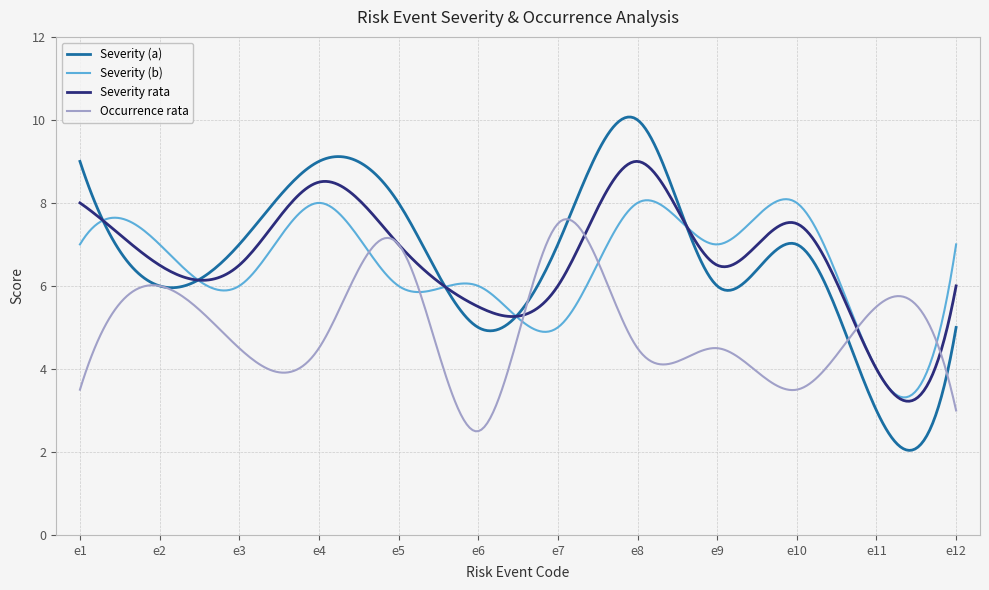

List the series in order of their peak value, highest first.

Severity (a), Severity rata, Severity (b), Occurrence rata